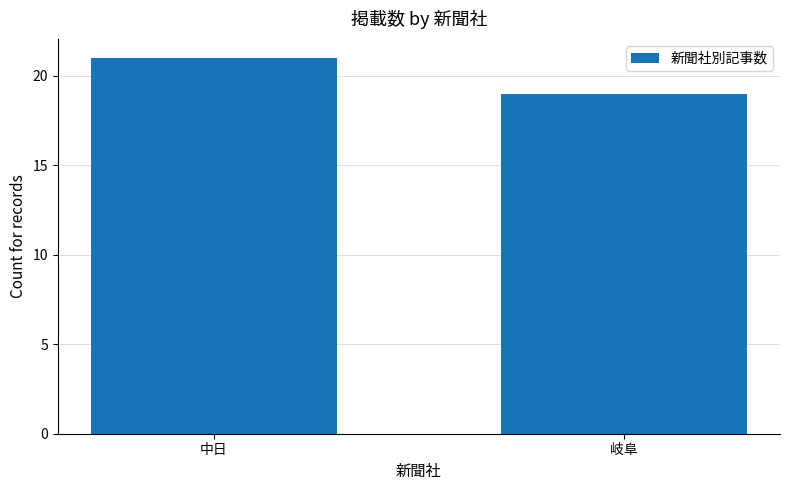

What is the label of the 2nd bar from the right?

中日